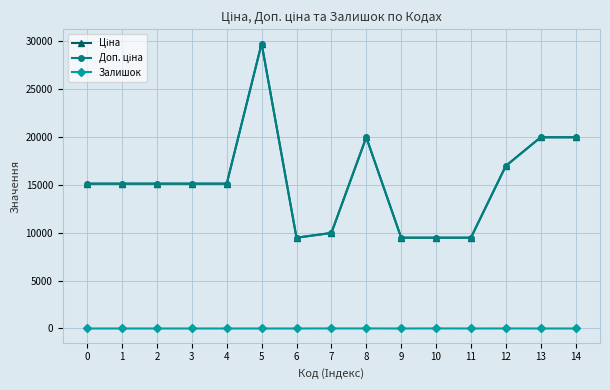

Is it true that Доп. ціна equals 9480.1 at 10?

True